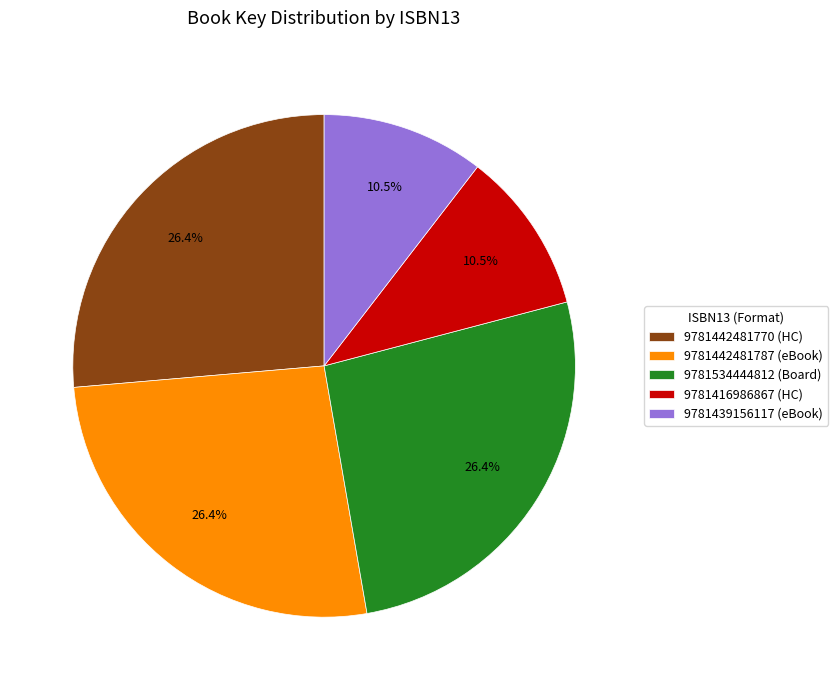

Does 9781439156117 account for over 50% of the chart?

No